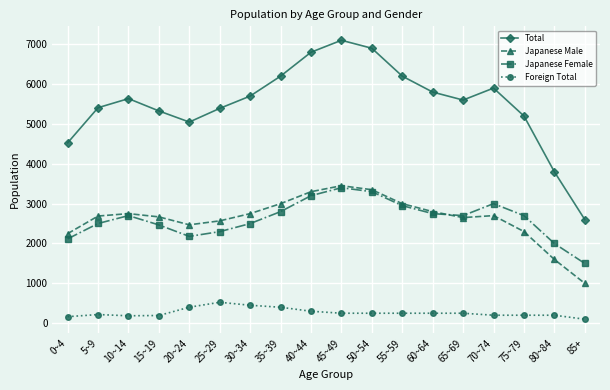

What is the label of the 18th point from the right?

0~4